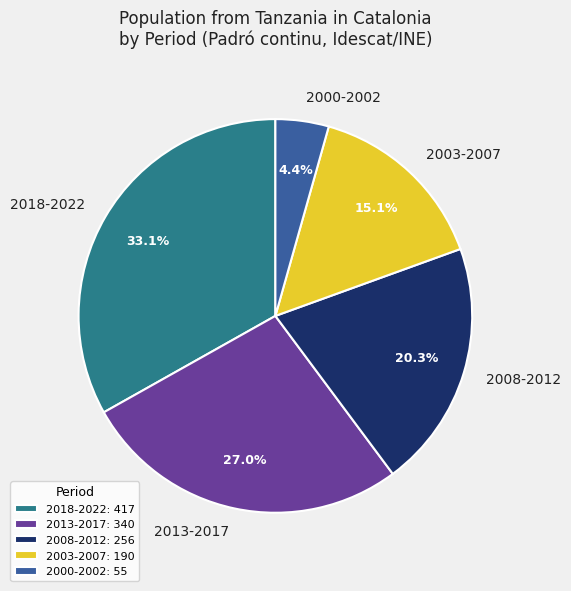

How much of the chart is everything except 2018-2022?

66.9%